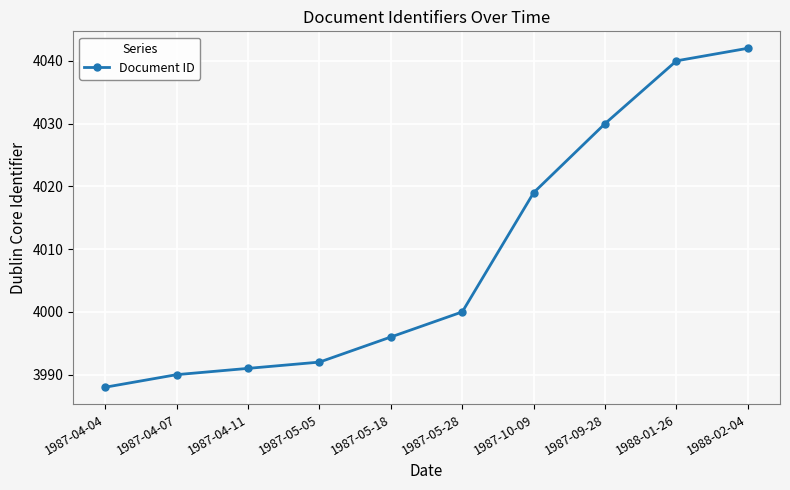

At which label is the value closest to 4015?

1987-10-09